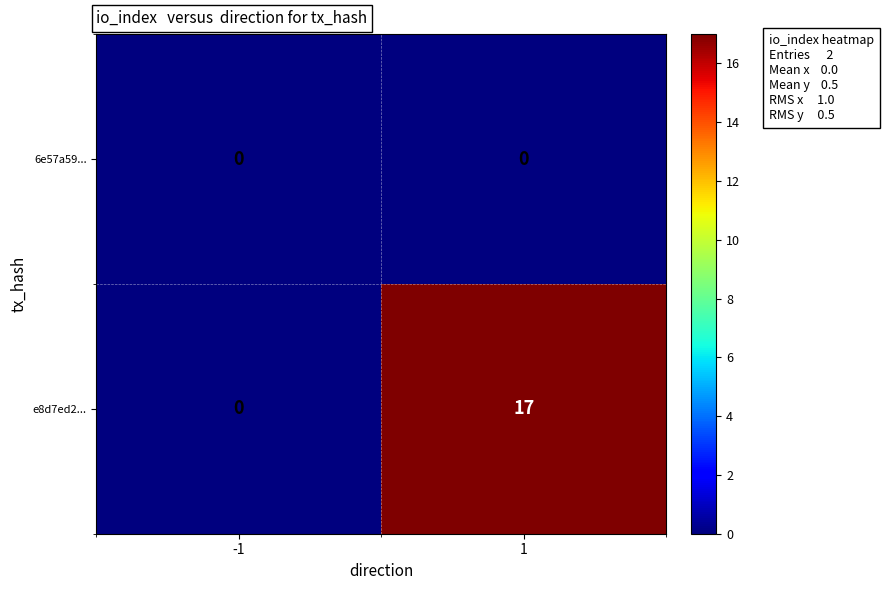

The value of e8d7ed2... at -1 is 0. True or false?

True